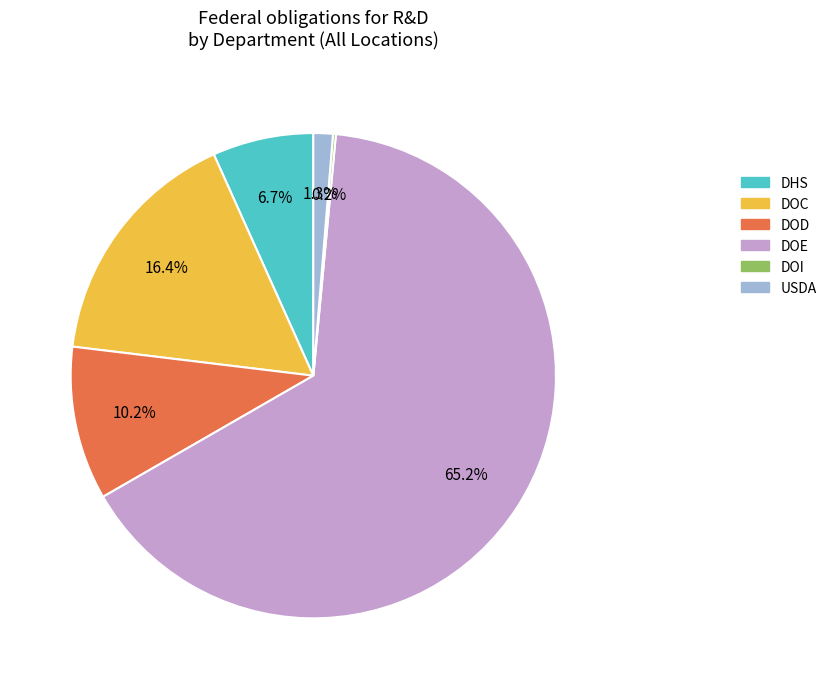

Which slice is the largest?

DOE